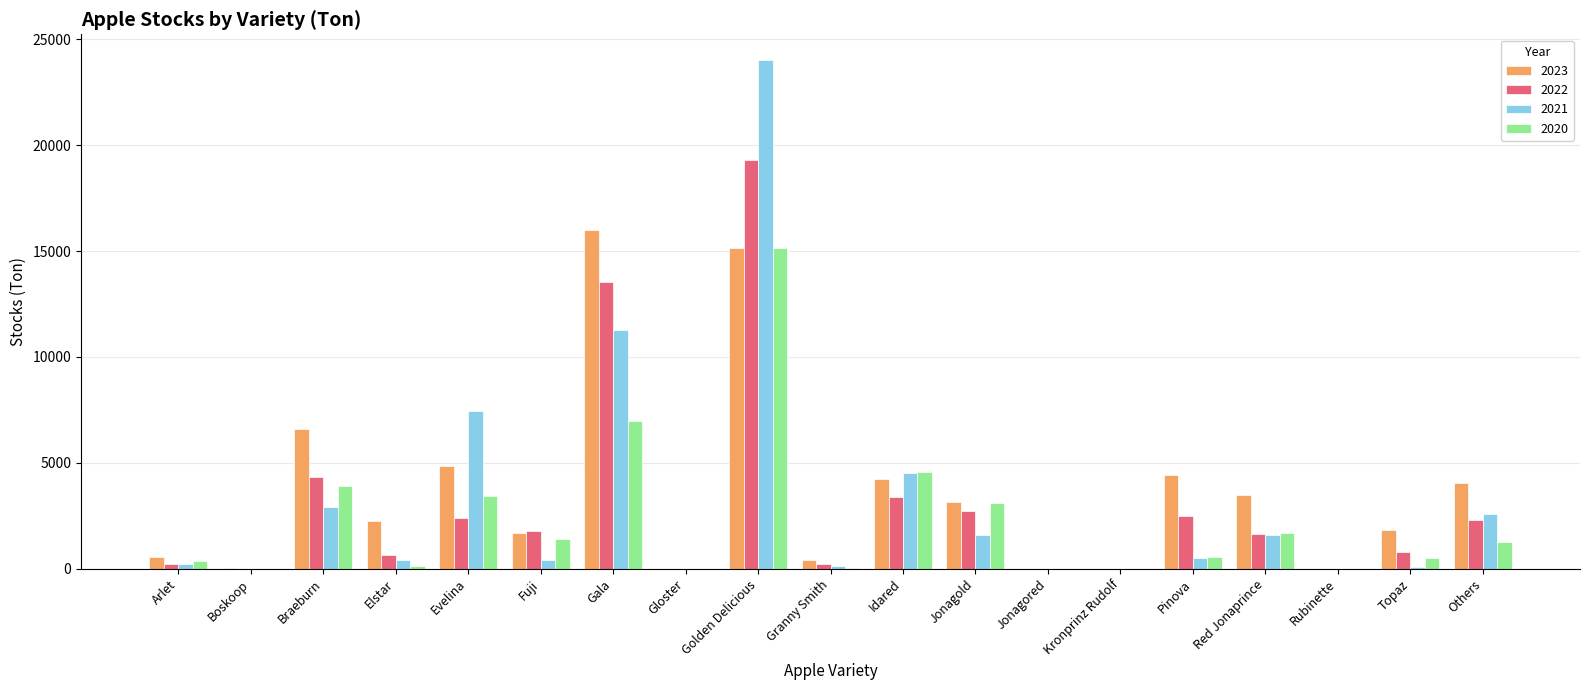

What is the spread (max minus min) of values at Granny Smith?

405.5